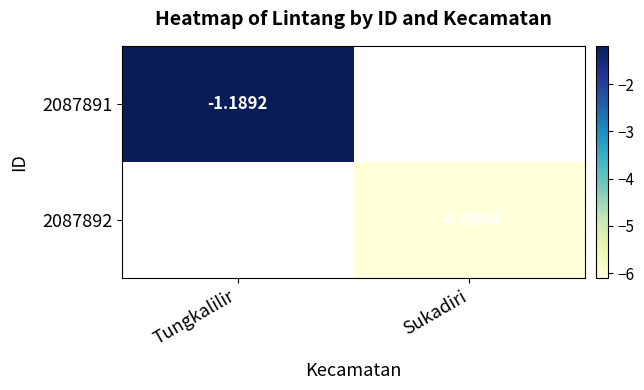

List the labels in order of 2087892 value, smallest first.

Tungkalilir, Sukadiri